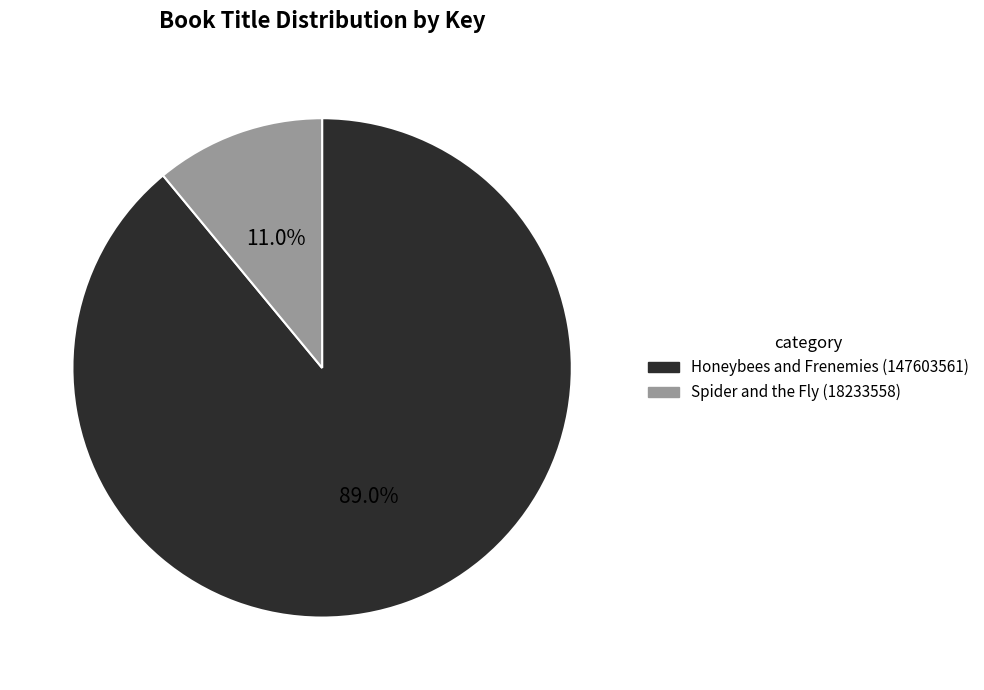

Is it true that Spider and the Fly (18233558) is 11% of the pie?

True